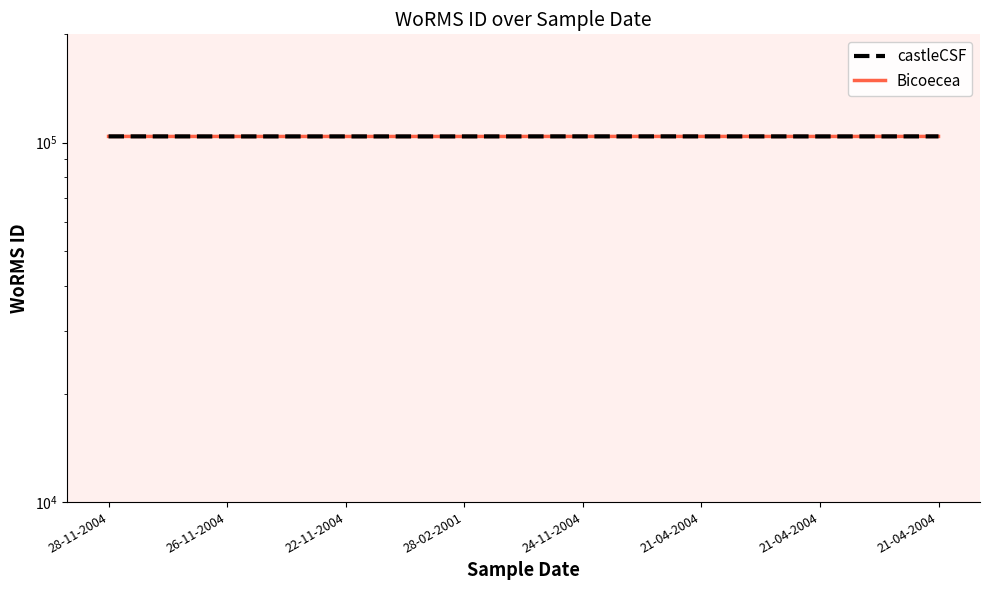

At which category is the sum across all series the highest?

28-11-2004